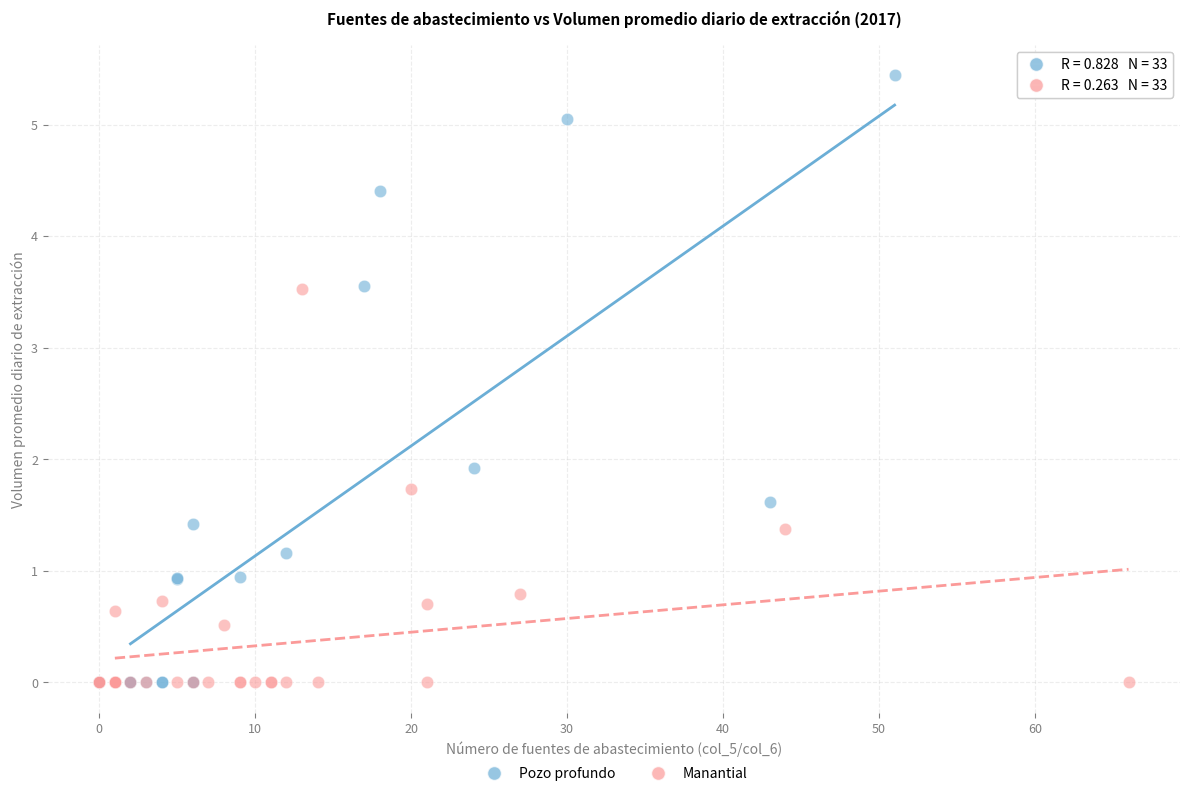

Which series has the widest spread of Y values?

Pozo profundo